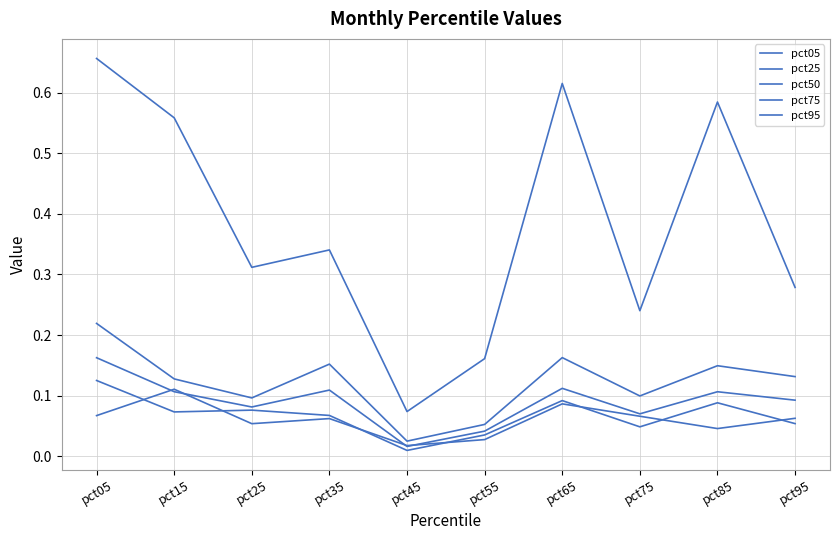

How many lines are shown in the chart?

5